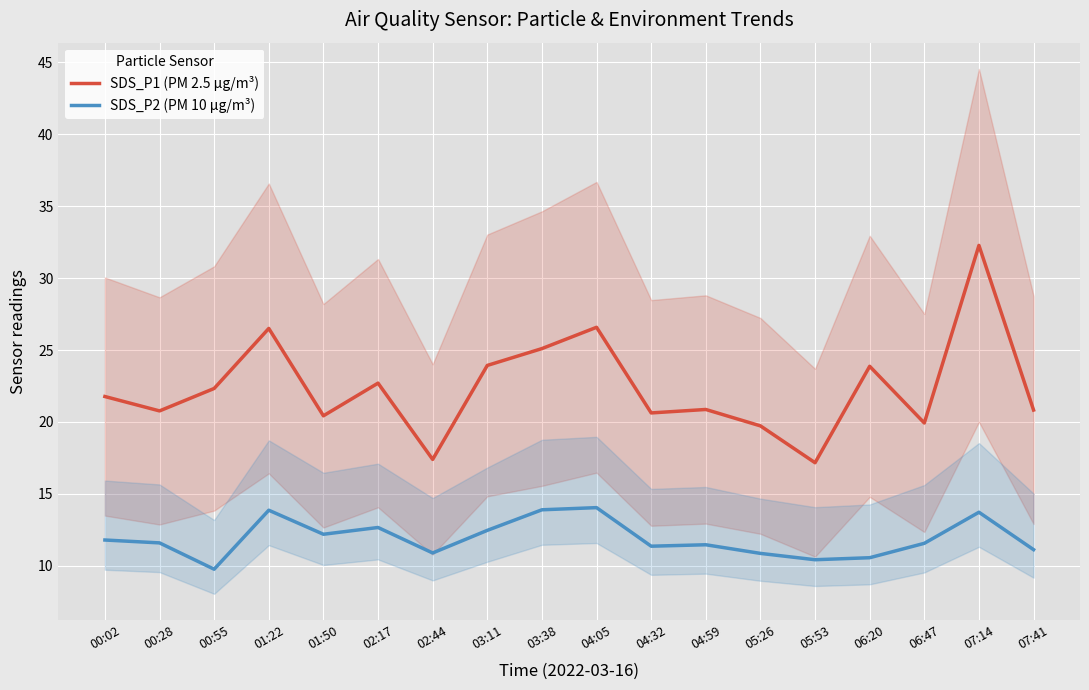

Where is SDS_P2 (PM 10 µg/m³) nearest to the value 11?

02:44